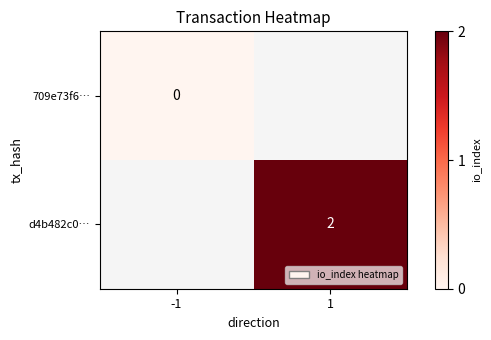

How many values in d4b482c0… are above zero?

1